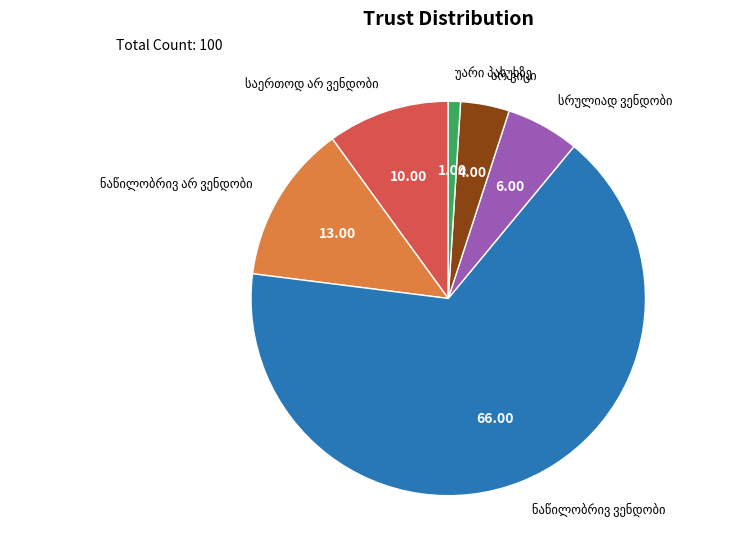

Is there a majority slice in this chart?

Yes